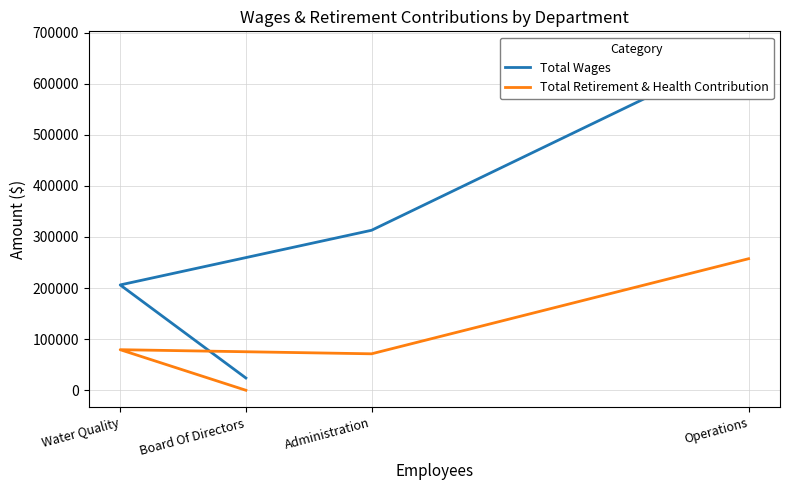

Rank the series by their maximum value, from lowest to highest.

Total Retirement & Health Contribution, Total Wages